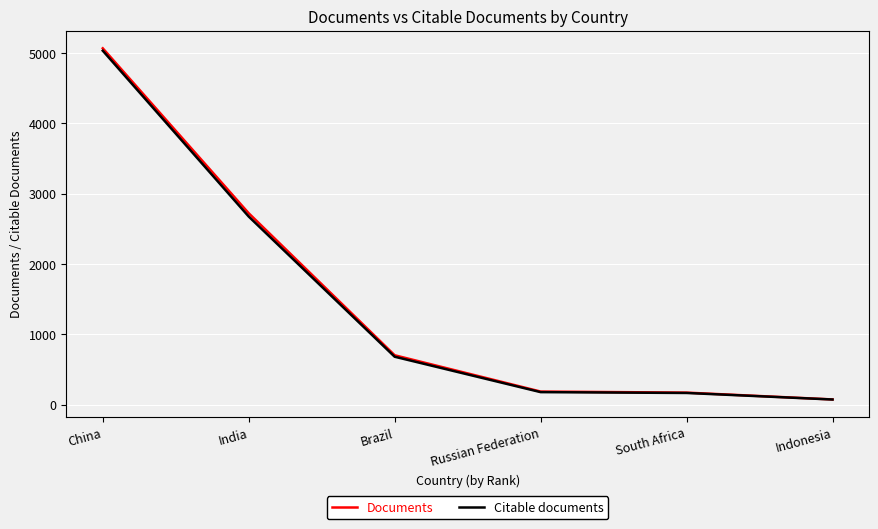

Is it true that Documents equals 1171 at Brazil?

False